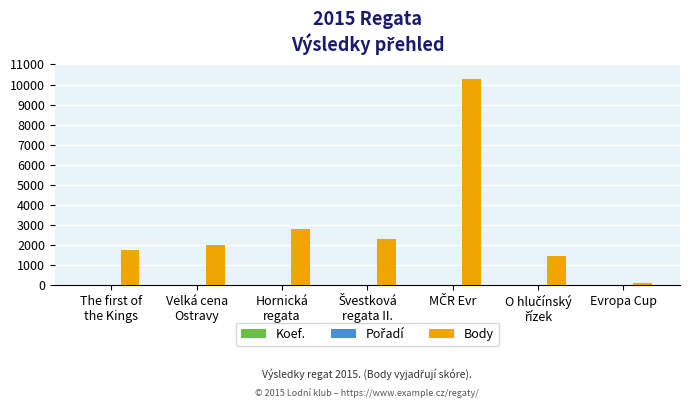

Which series has the largest total across all categories?

Body